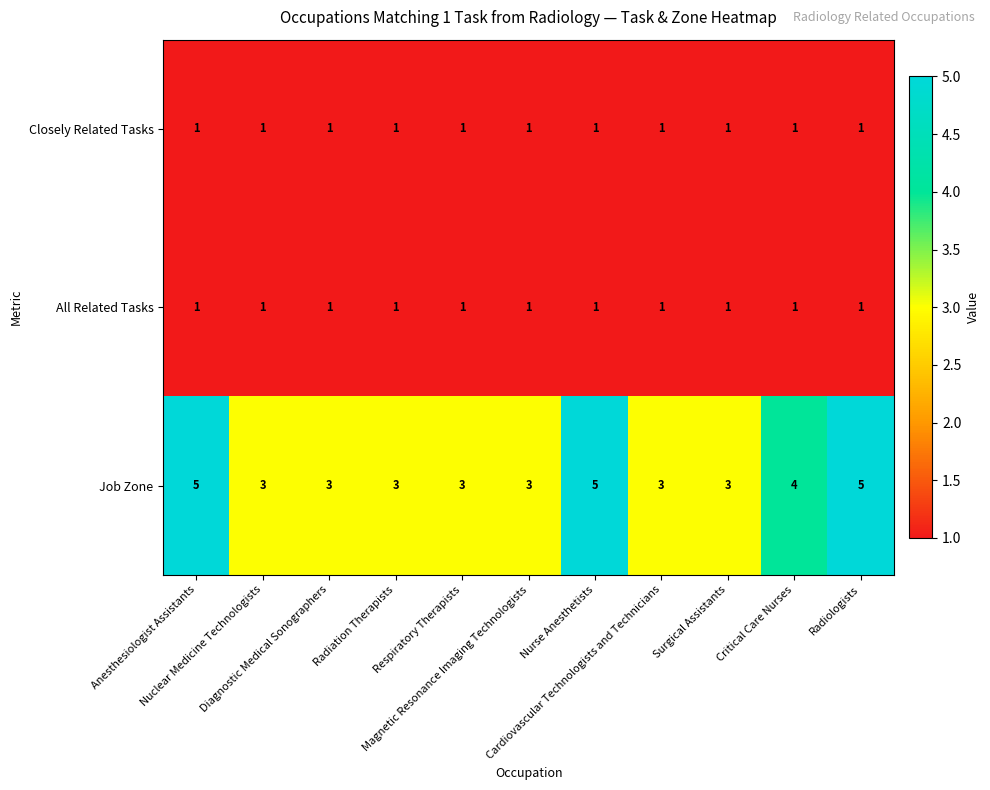

Count the number of categories in the chart.

11